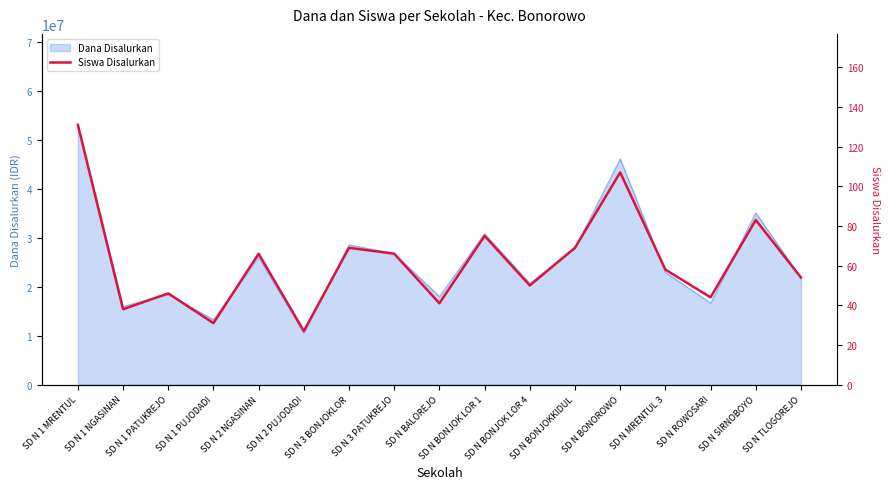

At which category does the data reach its first local valley?

SD N 1 NGASINAN